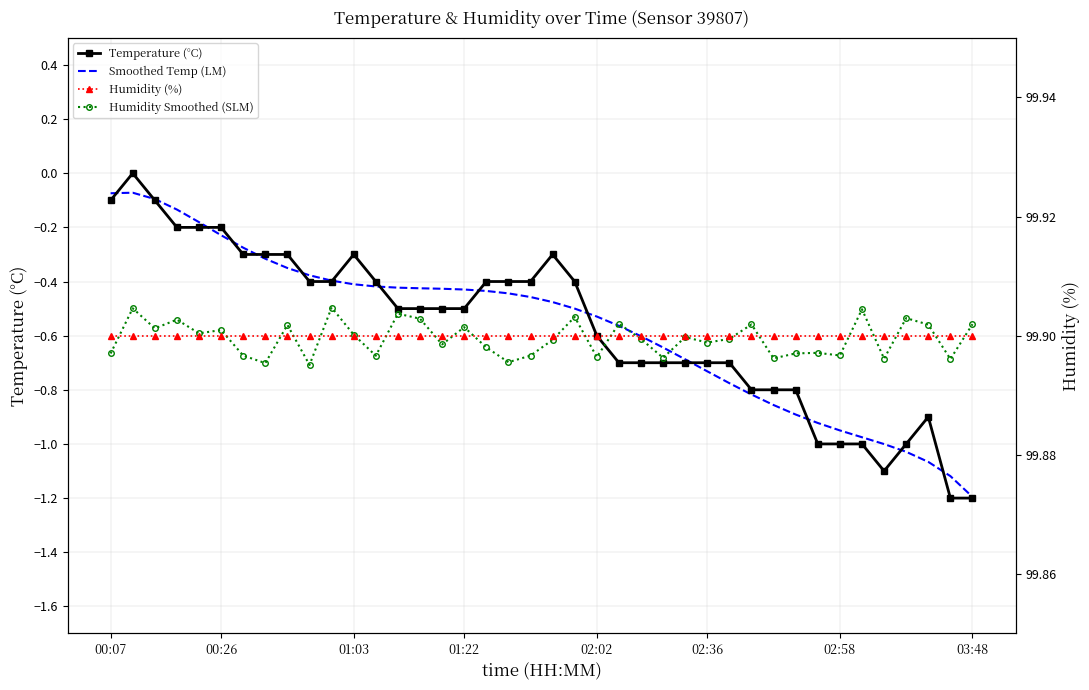

True or false: Humidity (%) and Smoothed Temp (LM) intersect in this chart.

False